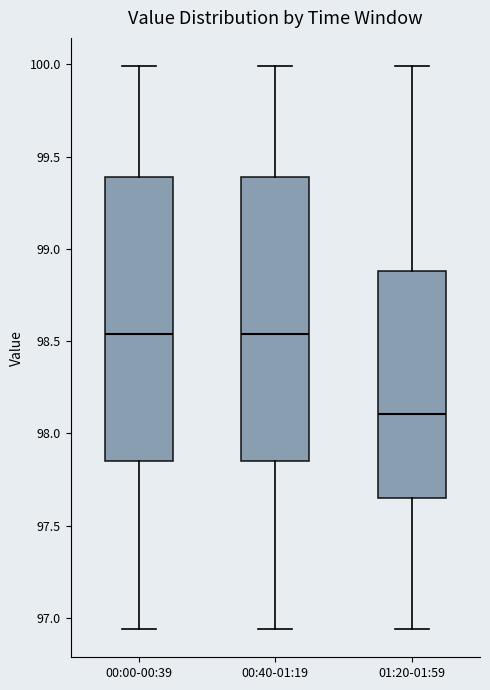

Where does the lower whisker of the box for 00:40-01:19 end on the y-axis? The values are not printed on the chart, so give them approximately, as read against the axis.

96.95